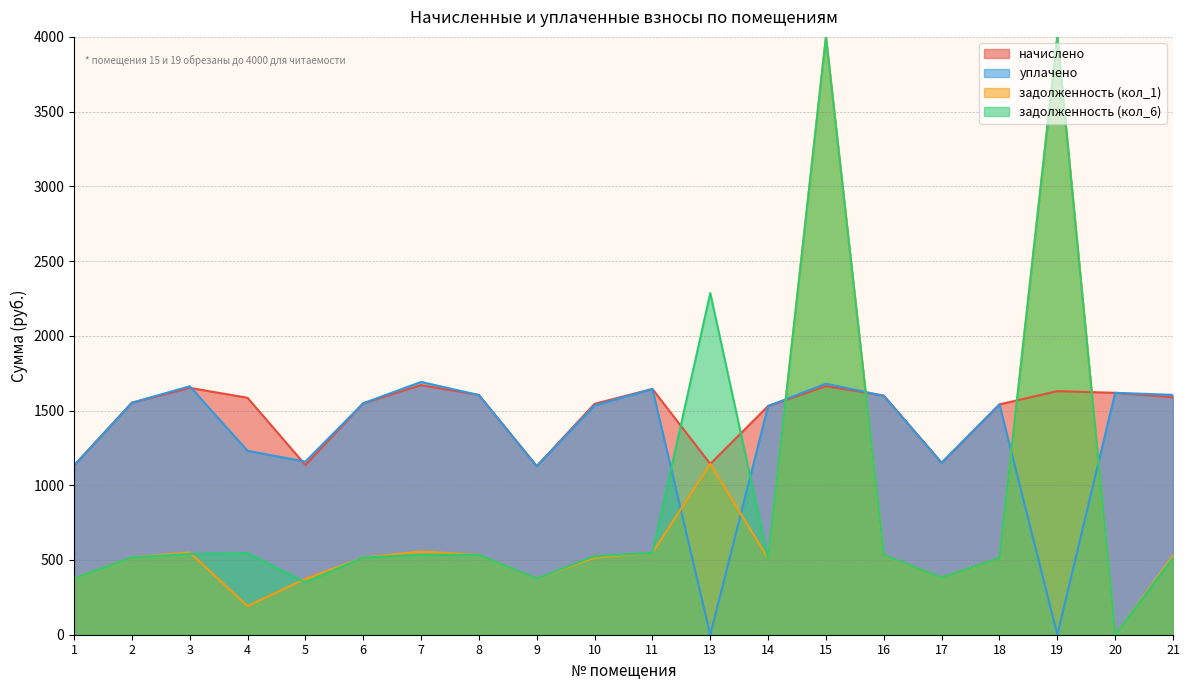

How many intersections are there between уплачено and начислено?

3